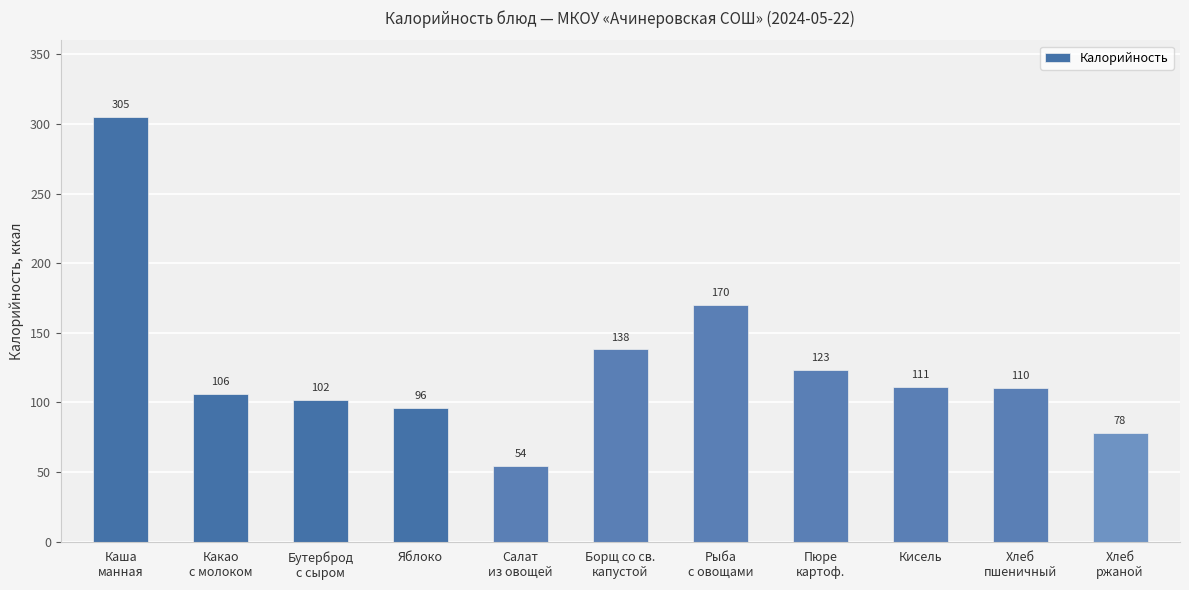

At which label is the value closest to 179?

Рыба
с овощами